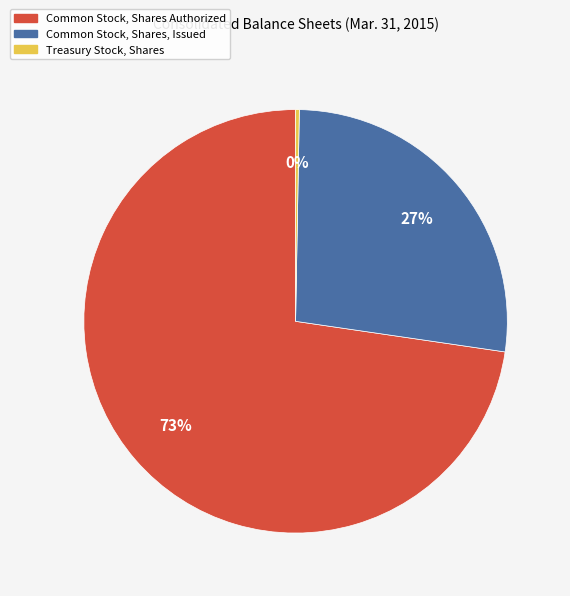

How many segments does this pie chart have?

3